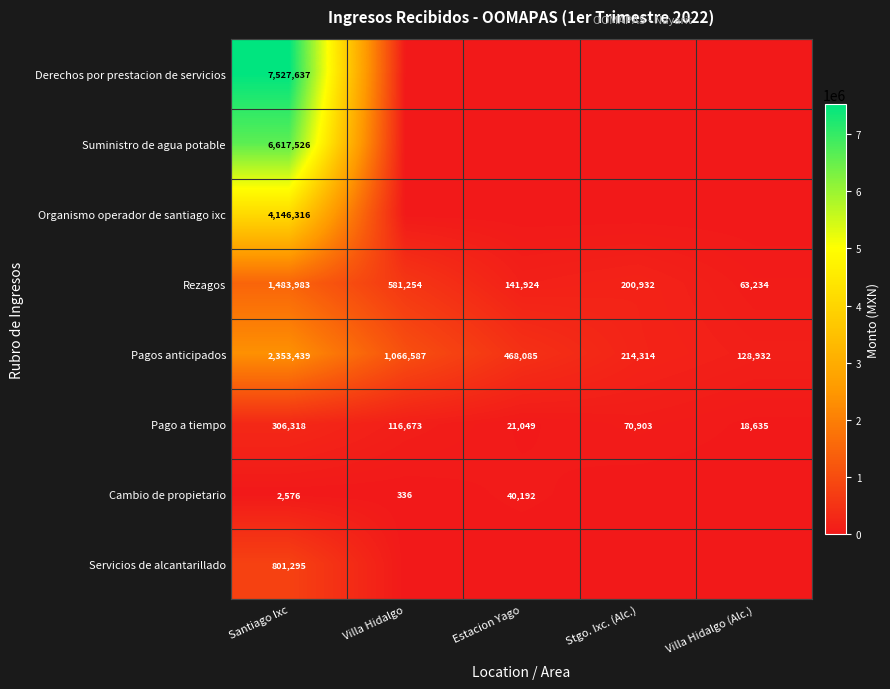

How many data points in Pago a tiempo are less than 70903?

2